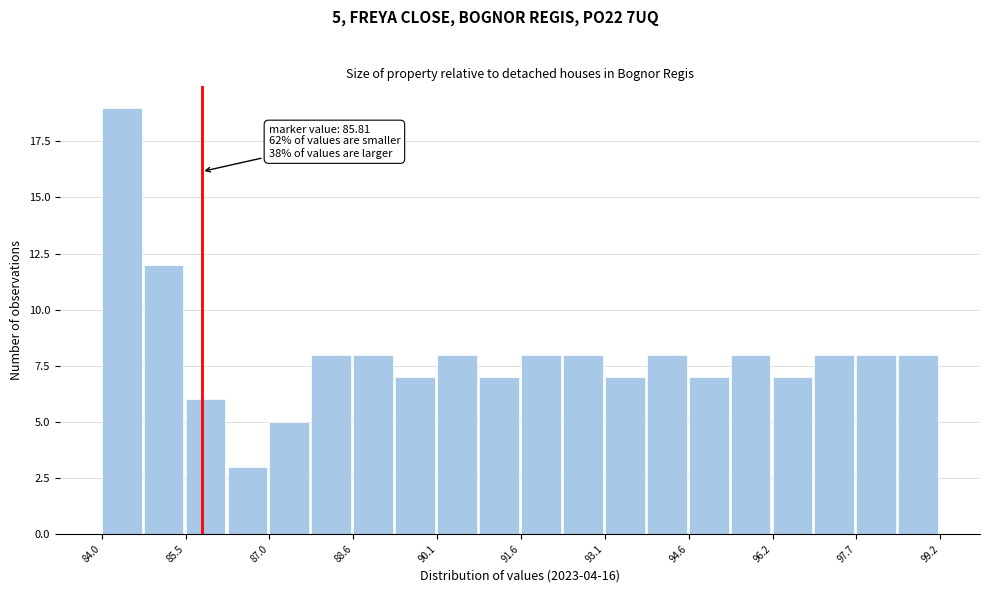

Read against the x-axis, roughly where is the centre of the tallest bar?

84.4